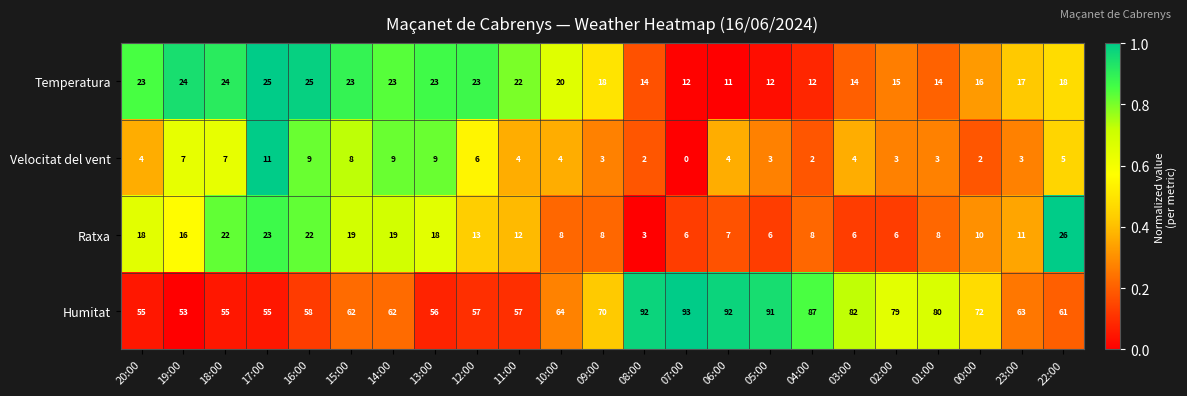

Which series has the largest total across all categories?

Humitat